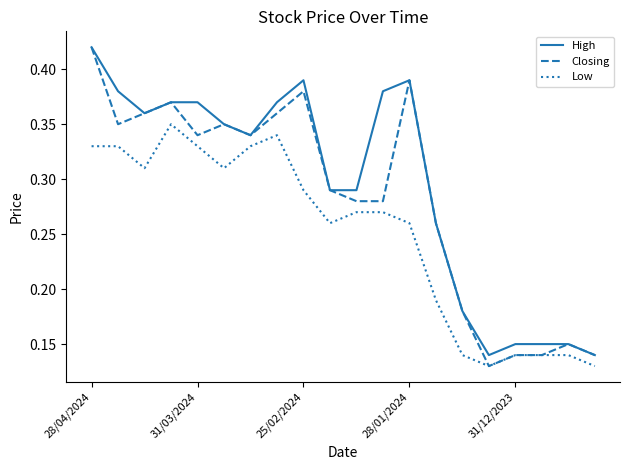

List the series in order of their overall mean, highest first.

High, Closing, Low